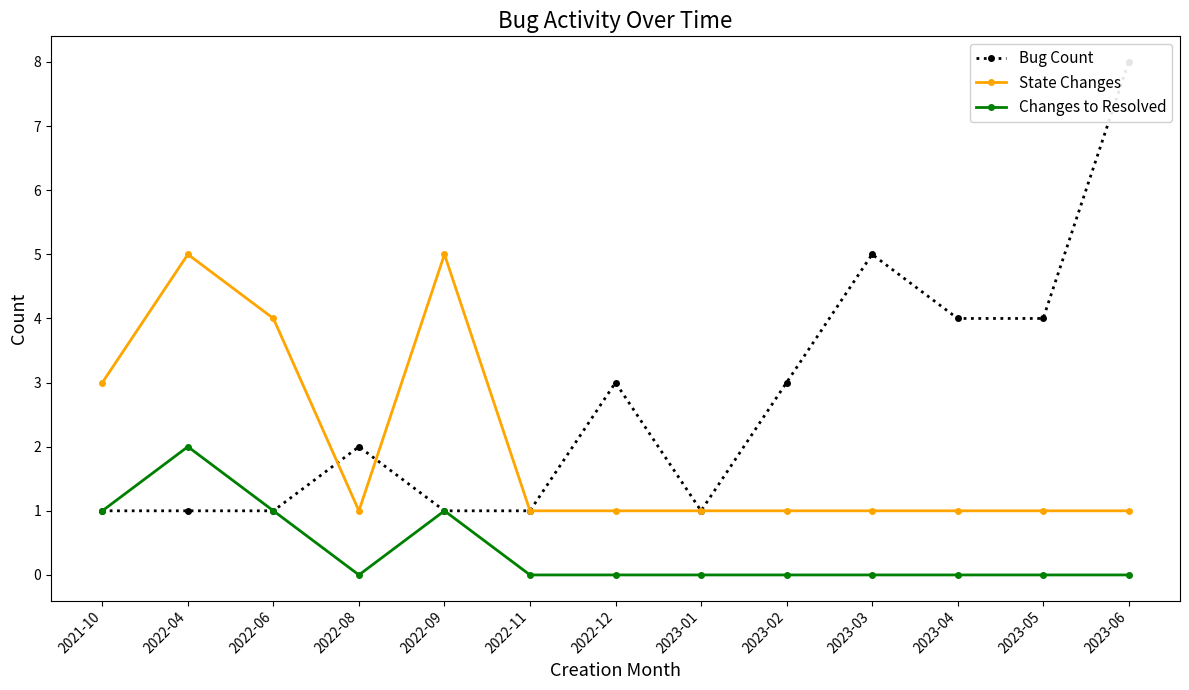

Is it true that Changes to Resolved equals 1 at 2023-06?

False